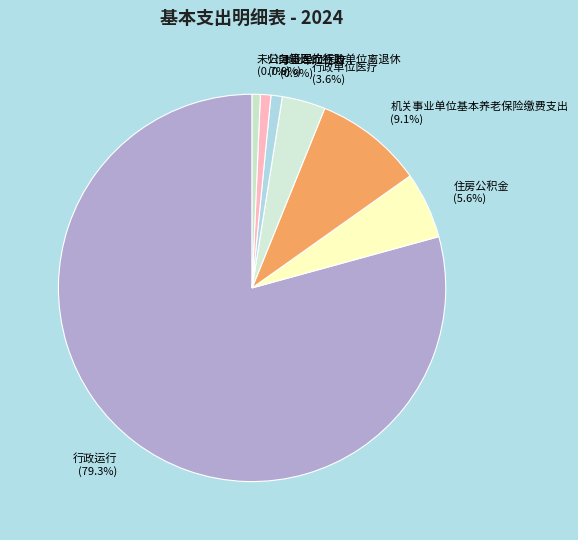

What is the majority slice?

行政运行